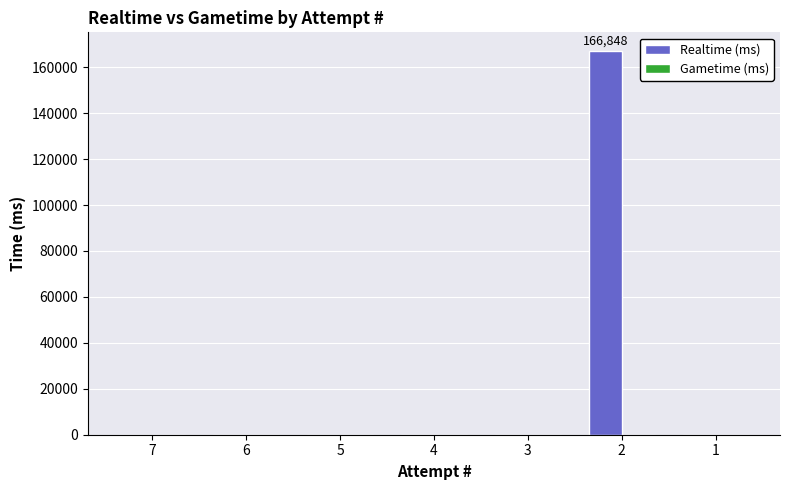

What is the sum of all values?

166848